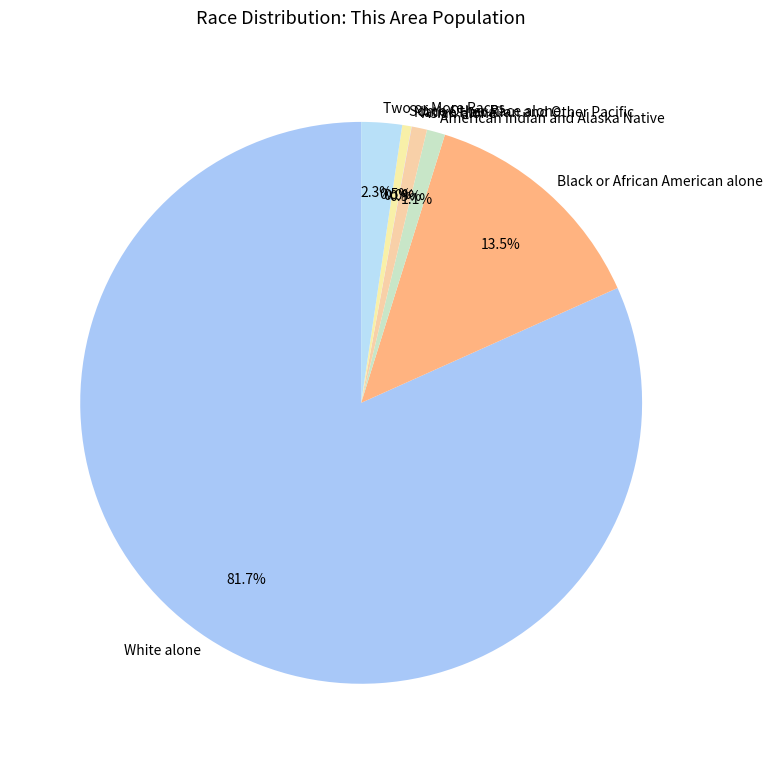

The American Indian and Alaska Native slice represents 1% of the pie. True or false?

True